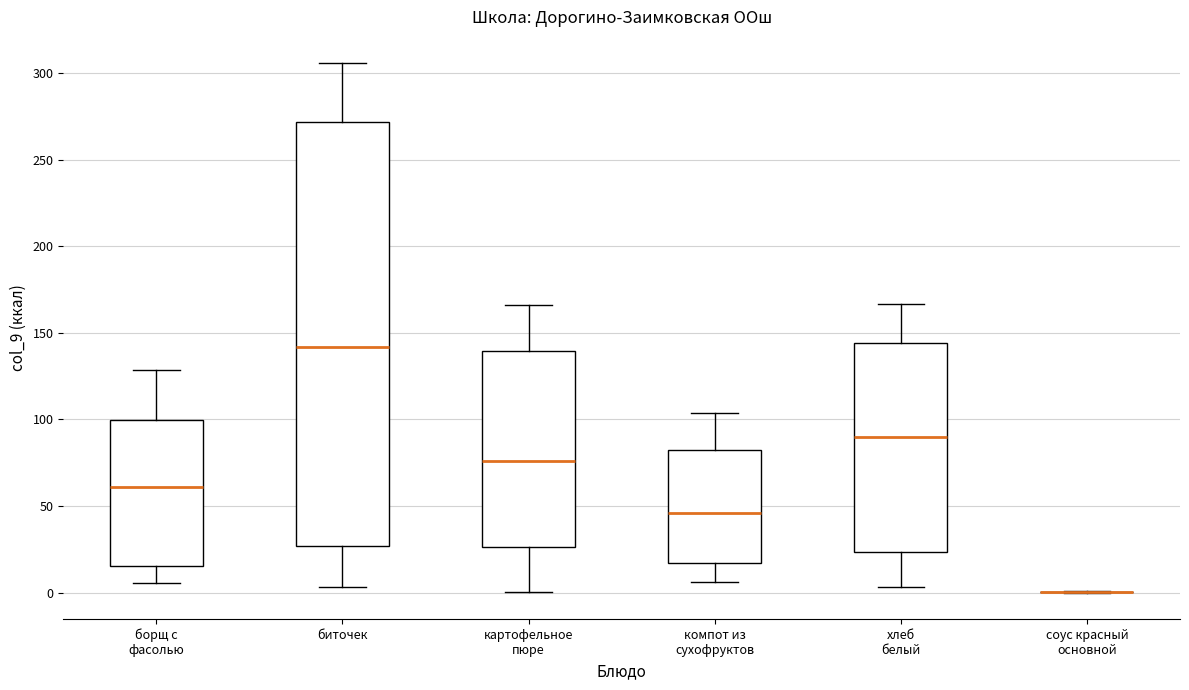

Reading left to right, read every box against the y-axis: the position of its median line, the range the box covers, and the ends of its whiskers. The values are not printed on the chart, so give them approximately, as read against the axis.

борщ с фасолью: median 60, box 15 to 100, whiskers 5 to 130
биточек: median 140, box 25 to 270, whiskers 5 to 305
картофельное пюре: median 75, box 25 to 140, whiskers 0 to 165
компот из сухофруктов: median 45, box 15 to 80, whiskers 5 to 105
хлеб белый: median 90, box 25 to 145, whiskers 5 to 165
соус красный основной: box collapsed to a line at 0, whiskers 0 to 0